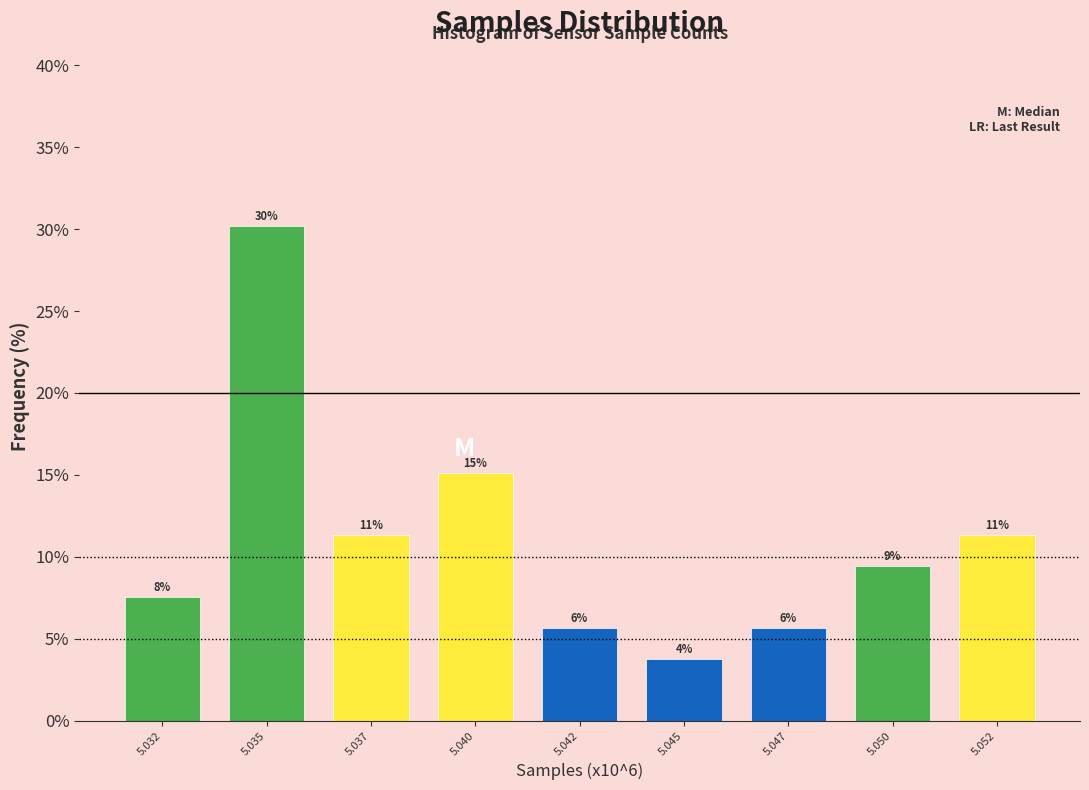

Does the chart contain any negative values?

No